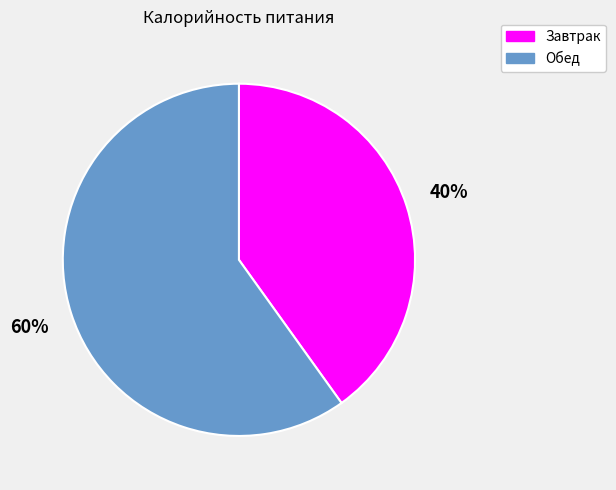

The Обед slice represents 60% of the pie. True or false?

True